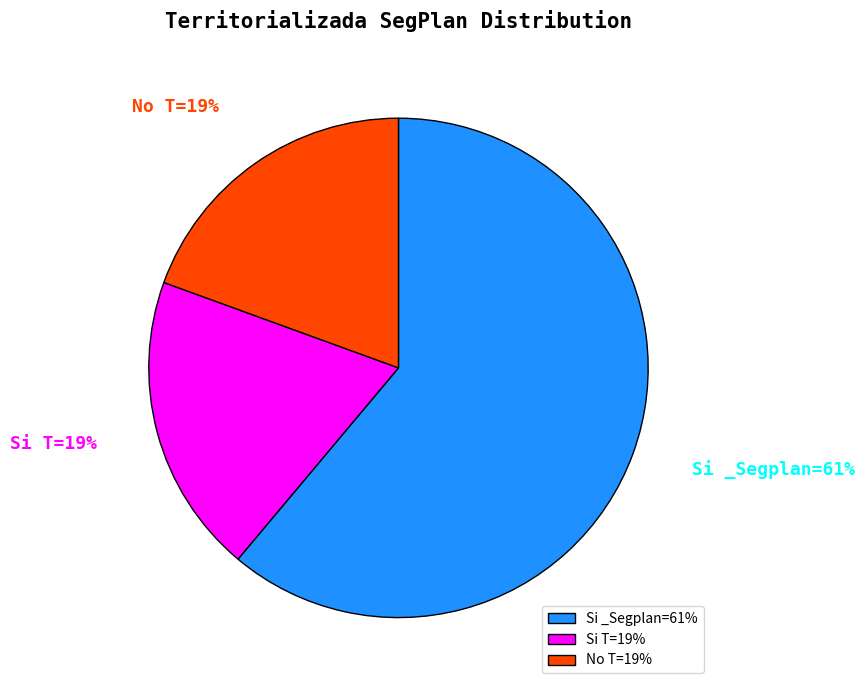

The No T=19% slice represents 33% of the pie. True or false?

False